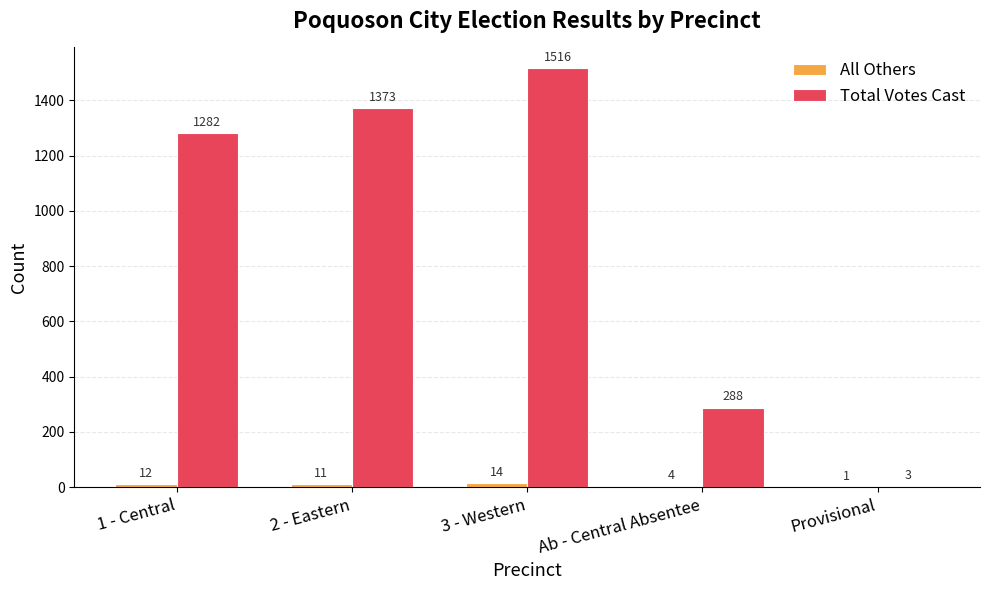

Which series has the largest range (max minus min)?

Total Votes Cast